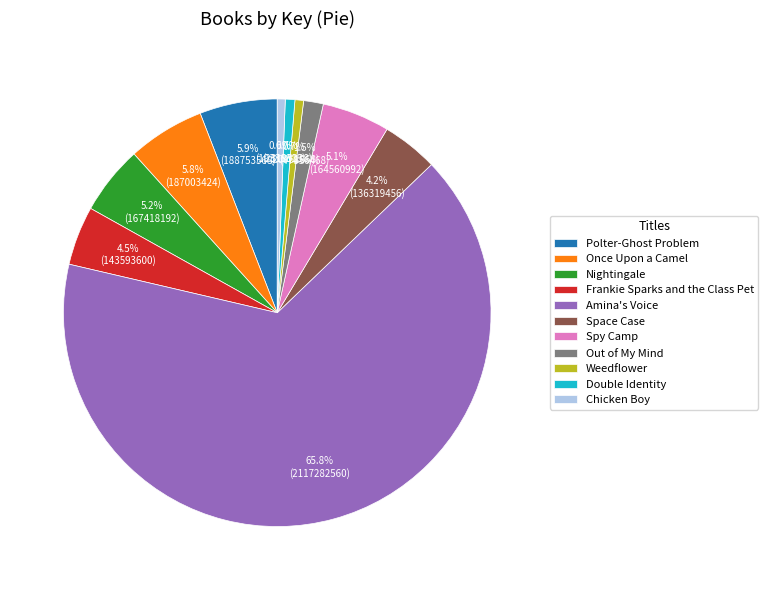

Which slice represents more than half of the pie?

Amina's Voice